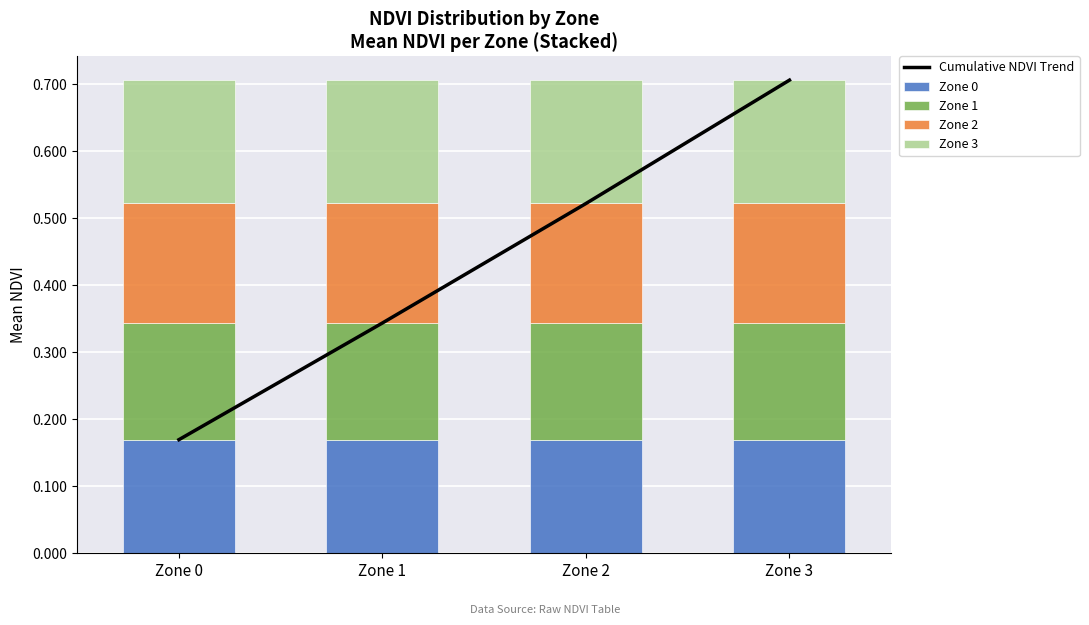

Is it true that Zone 1 equals 0.2 at Zone 2?

True